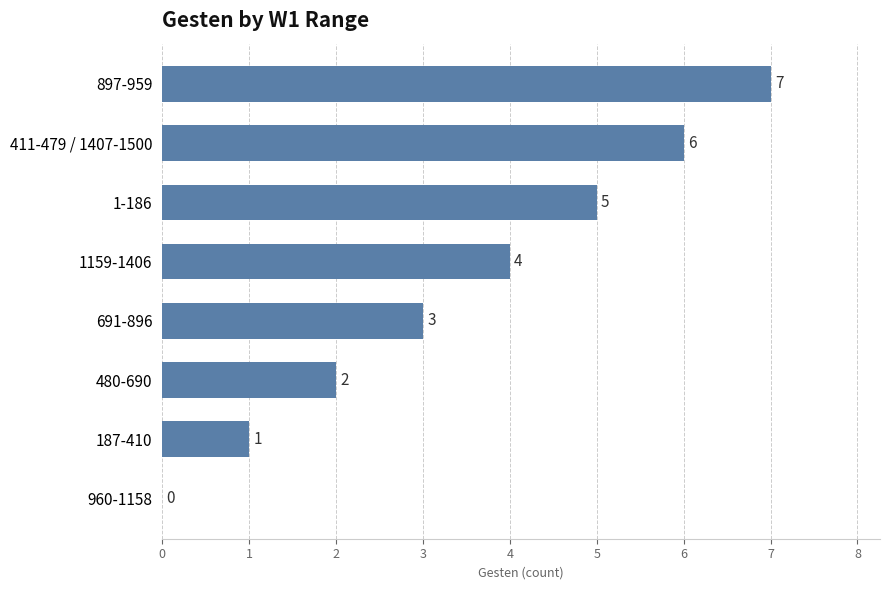

What is the change in value from 897-959 to 480-690?

-5